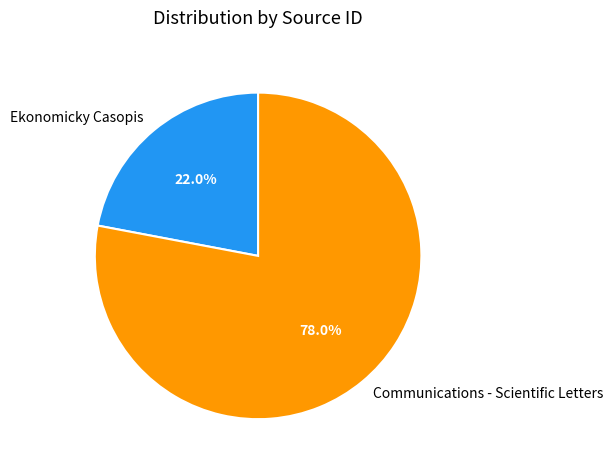

What portion of the pie excludes Ekonomicky Casopis?

78.0%